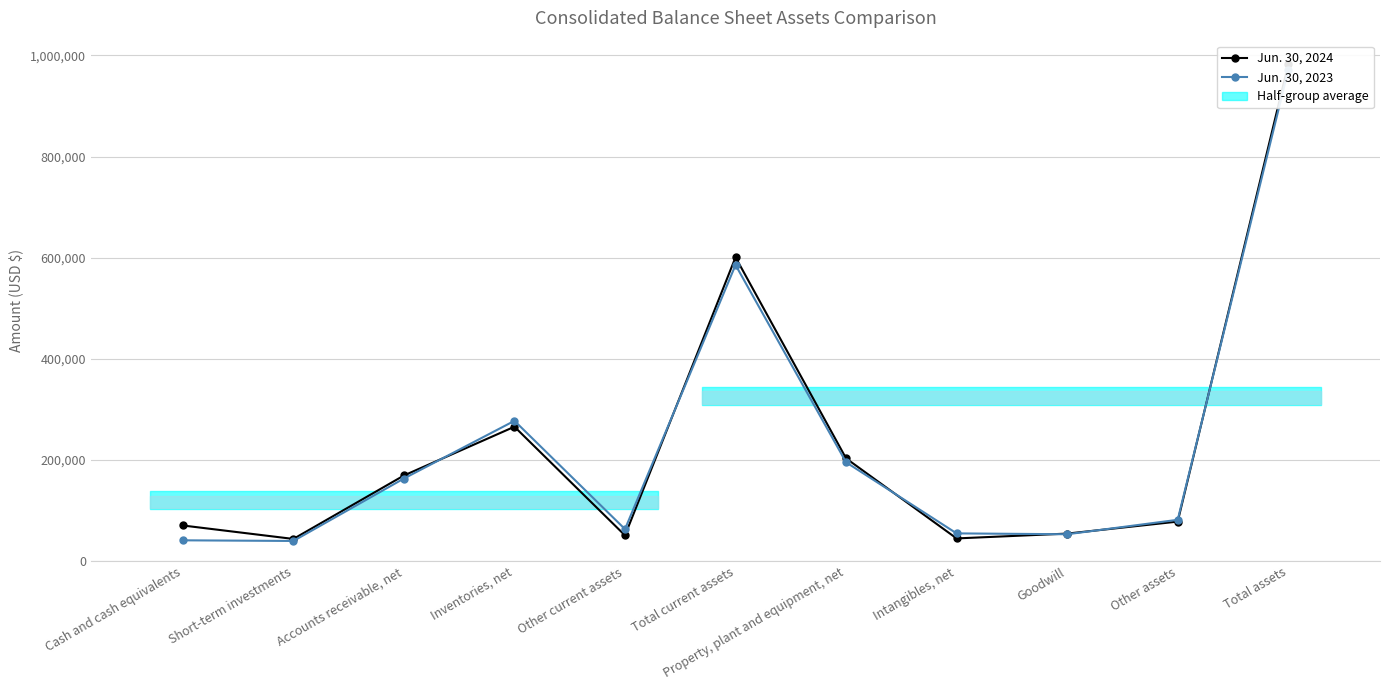

Reading left to right, extract all data points from this chart.

Jun. 30, 2024: 70613	44000	169452	265911	51021	600997	203300	45033	54557	78297	982184
Jun. 30, 2023: 41281	40000	163479	277570	63393	585723	195568	54987	53274	81845	971397